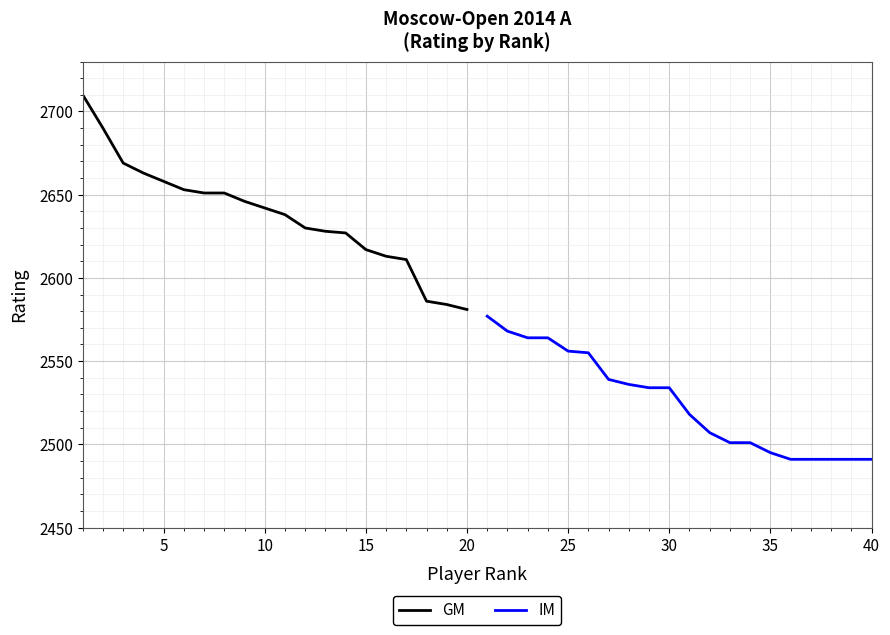

True or false: IM and GM intersect in this chart.

False